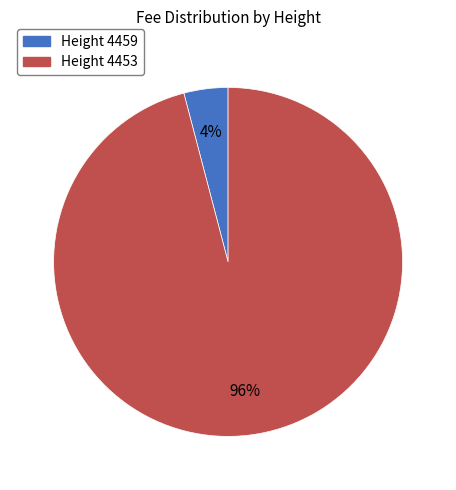

To the nearest percent, what is the average slice percentage?

50%